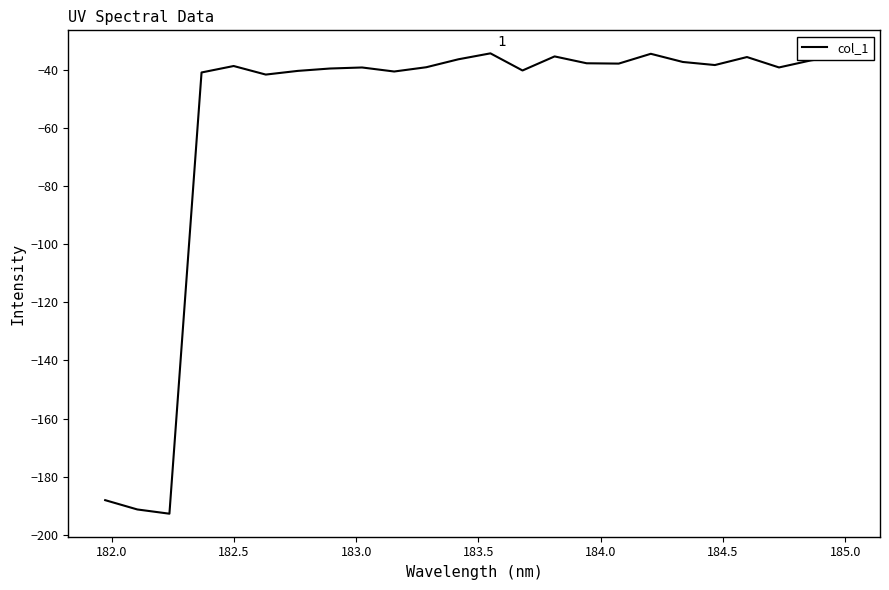

Does the chart display data point markers on the line(s)?

No